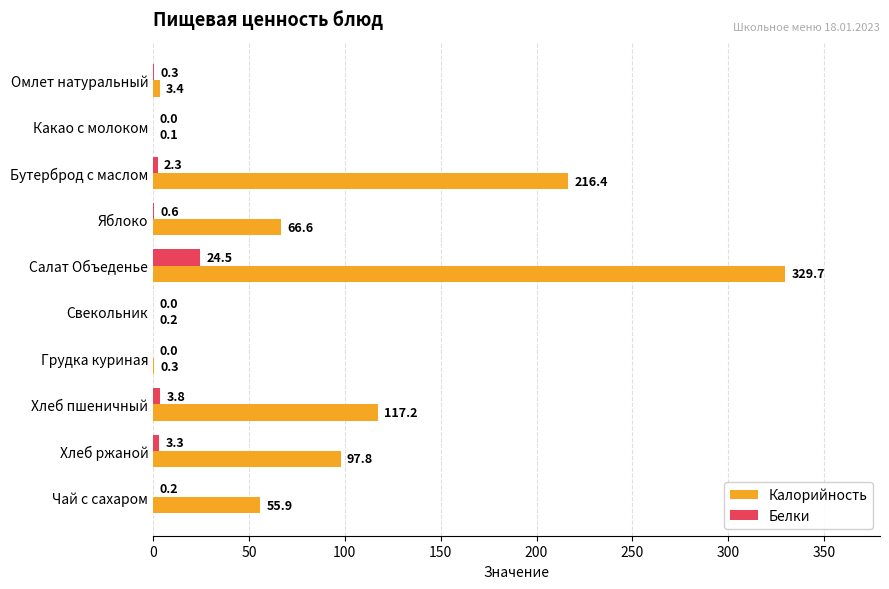

The Калорийность series shows 66.6 at Яблоко. True or false?

True